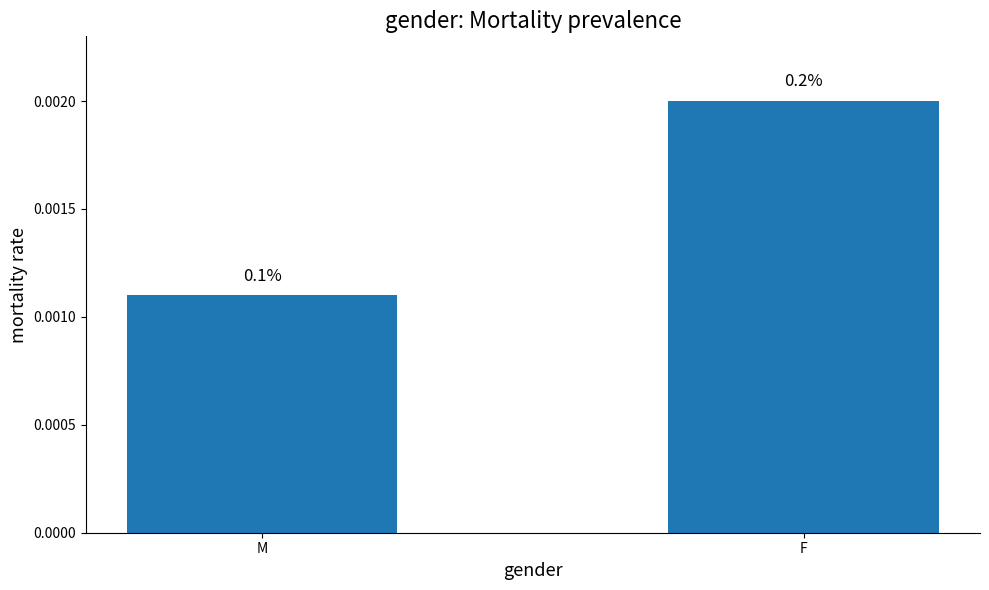

Are the bars horizontal?

No